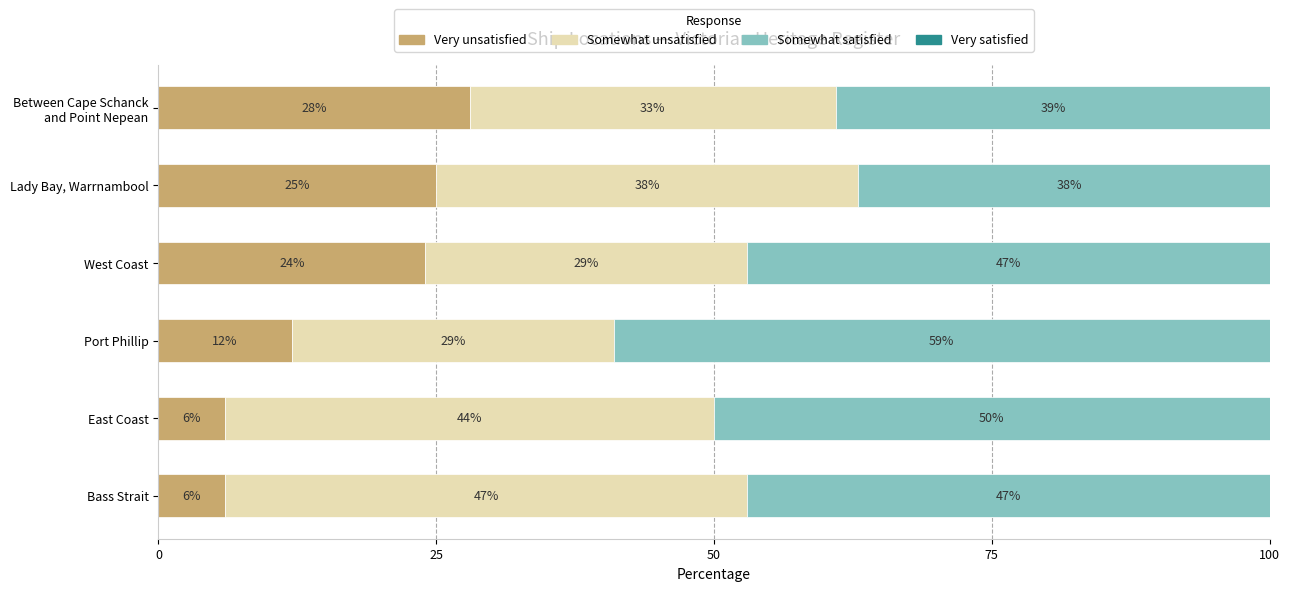

Is it true that Somewhat unsatisfied equals 40 at Port Phillip?

False